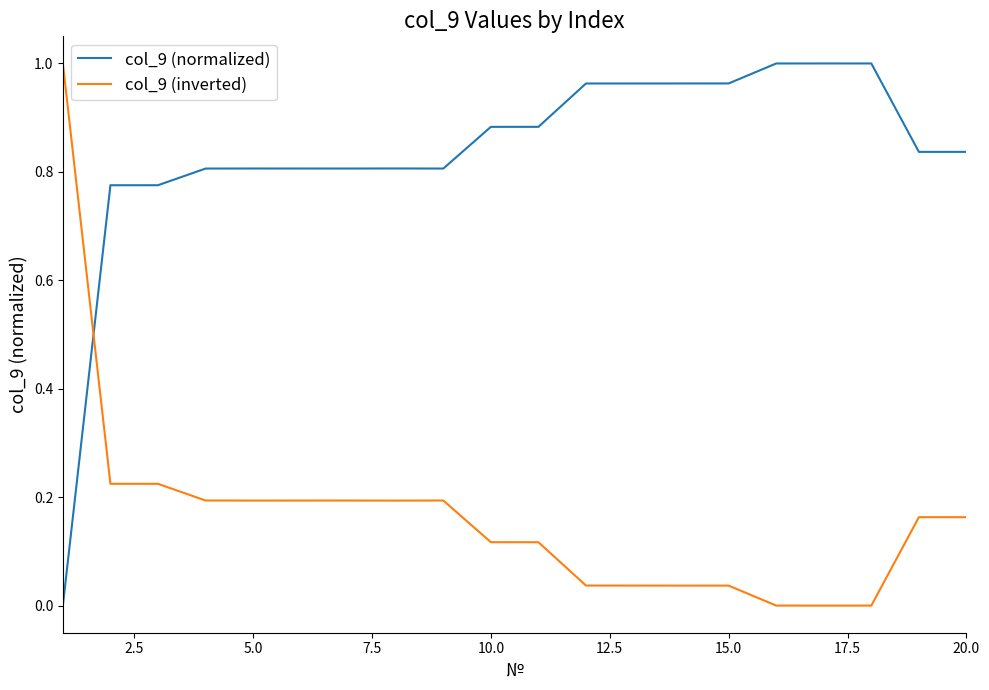

How many intersections are there between col_9 (inverted) and col_9 (normalized)?

1